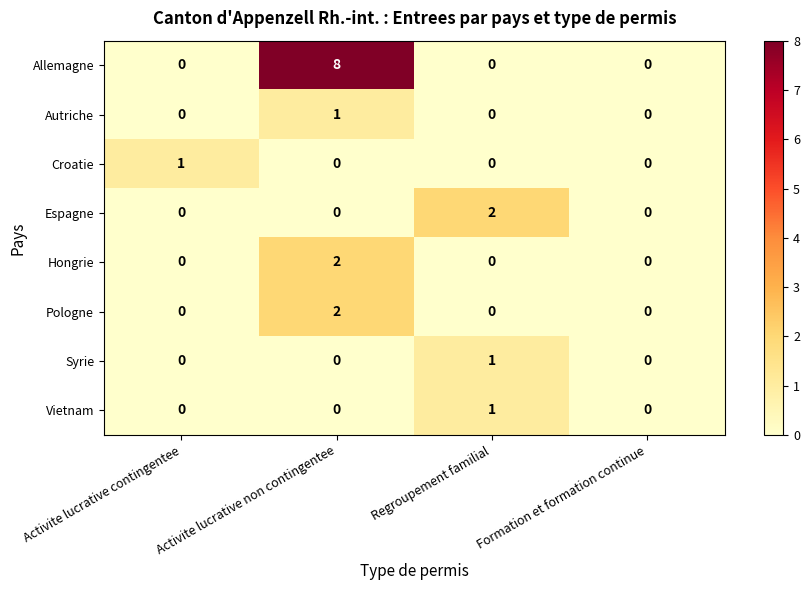

What is the maximum value for Allemagne?

8